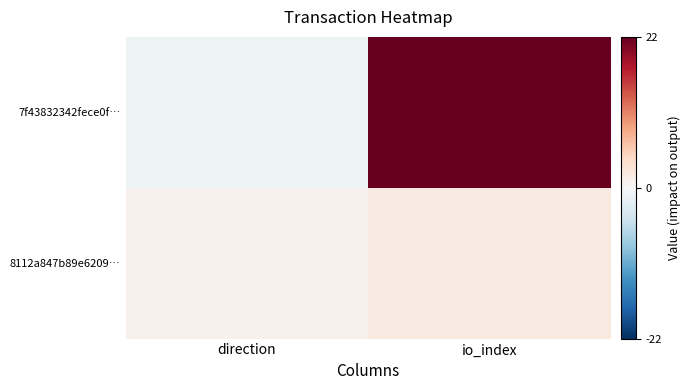

Which series has the largest total across all categories?

7f43832342fece0f…